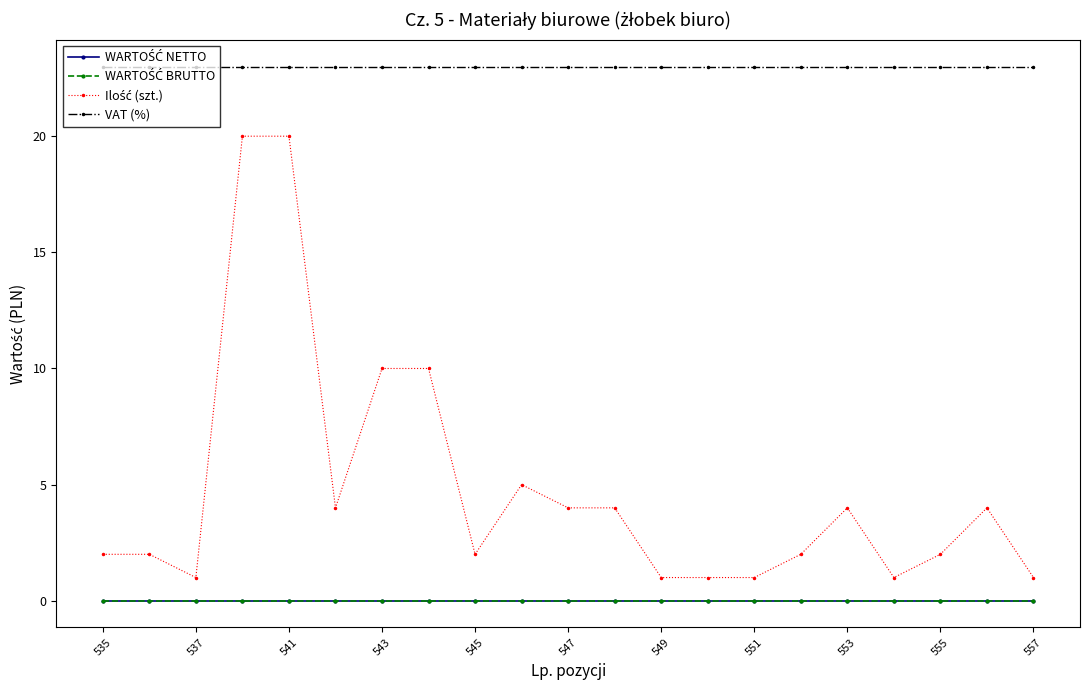

Is this an area chart (filled region under the line)?

No